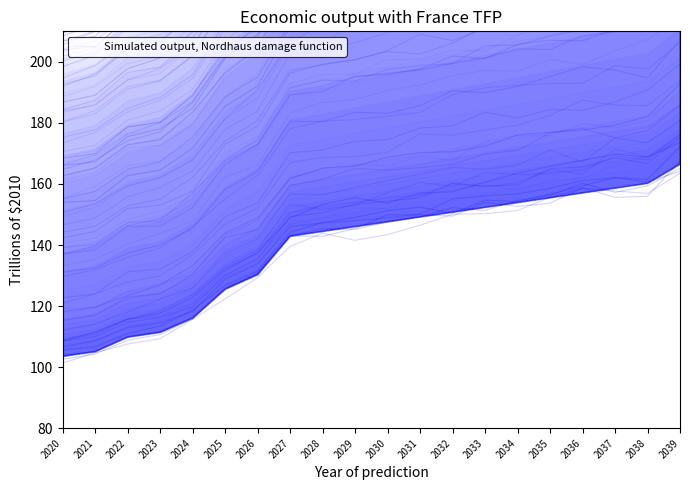

How many interior local peaks (higher than both neighbors) does the data have?

2